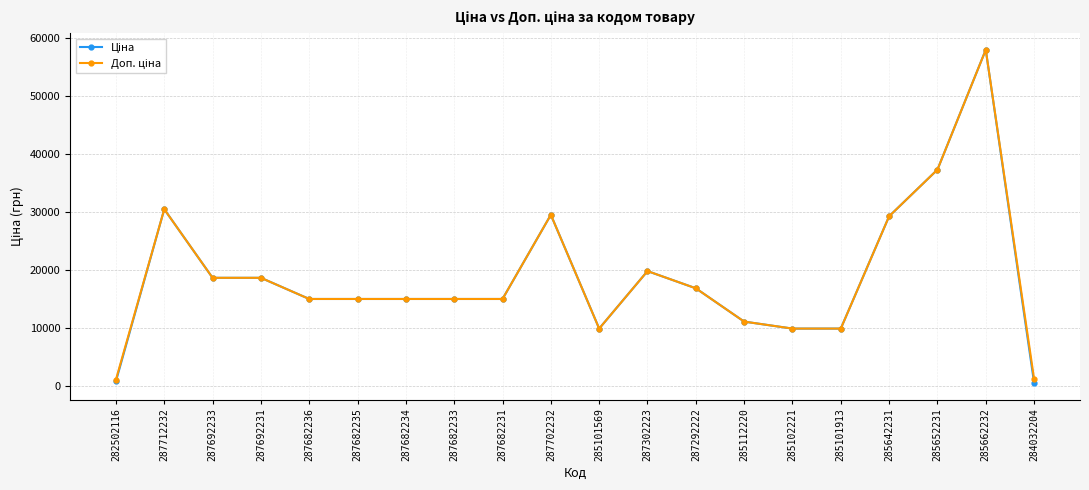

Which label corresponds to the largest value in the chart?

285662232